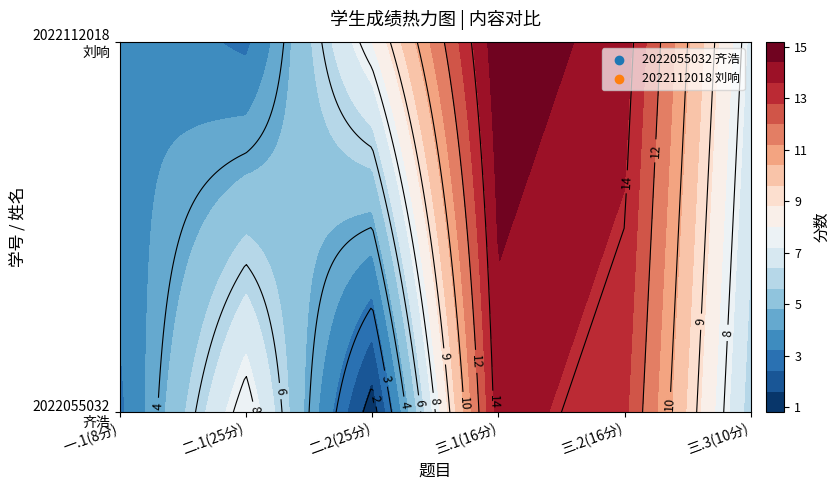

True or false: 2022112018 has a value of 19 at 三.2(16分).

False